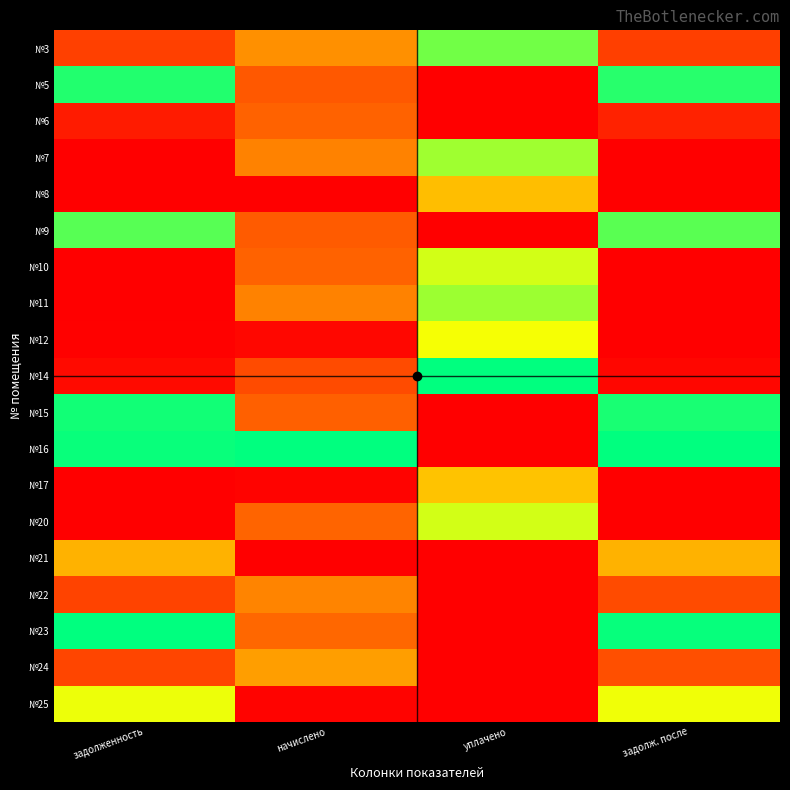

What is the total value across all series at задолженность?

6.6